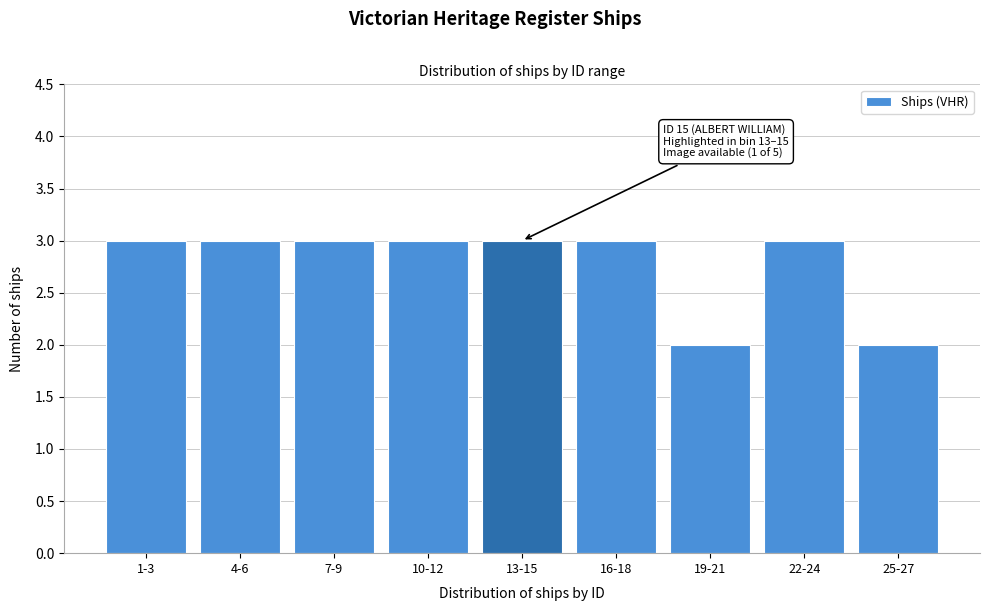

Reading left to right, extract all data points from this chart.

1-3=3	4-6=3	7-9=3	10-12=3	13-15=3	16-18=3	19-21=2	22-24=3	25-27=2